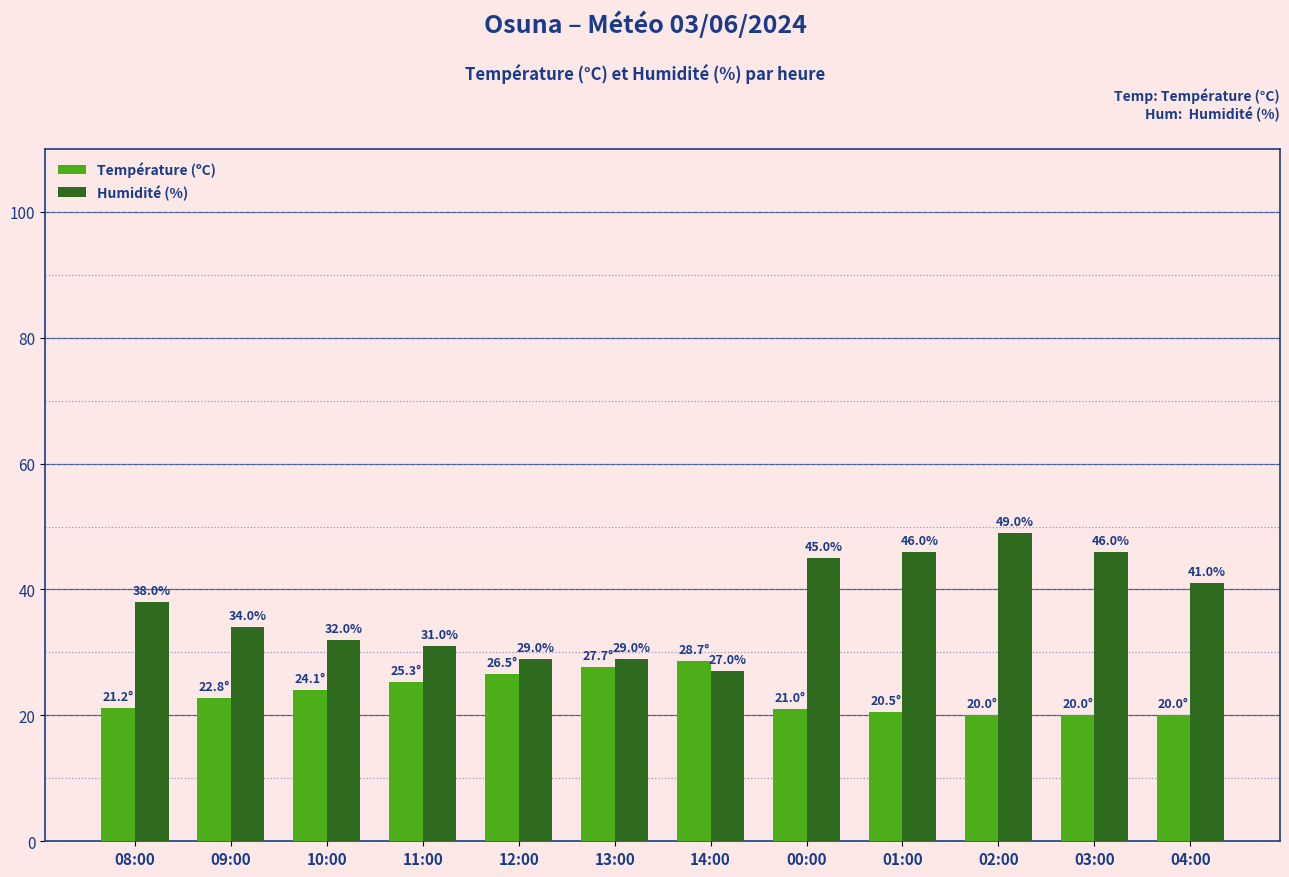

Reading left to right, list all the values displayed in this chart.

Température (ºC): 08:00=21.2	09:00=22.8	10:00=24.1	11:00=25.3	12:00=26.5	13:00=27.7	14:00=28.7	00:00=21.0	01:00=20.5	02:00=20.0	03:00=20.0	04:00=20.0
Humidité (%): 08:00=38.0	09:00=34.0	10:00=32.0	11:00=31.0	12:00=29.0	13:00=29.0	14:00=27.0	00:00=45.0	01:00=46.0	02:00=49.0	03:00=46.0	04:00=41.0